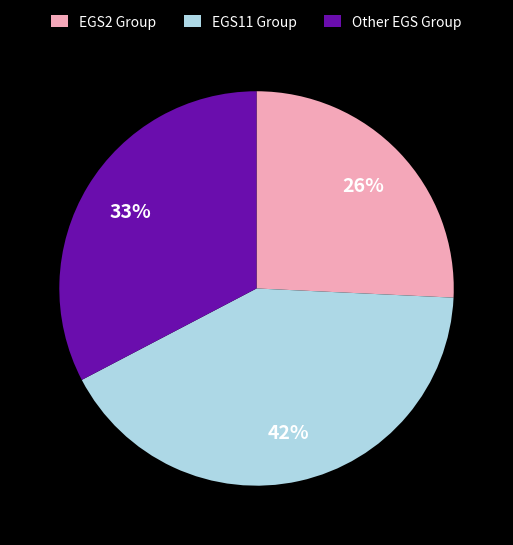

Does EGS2 Group account for over 50% of the chart?

No